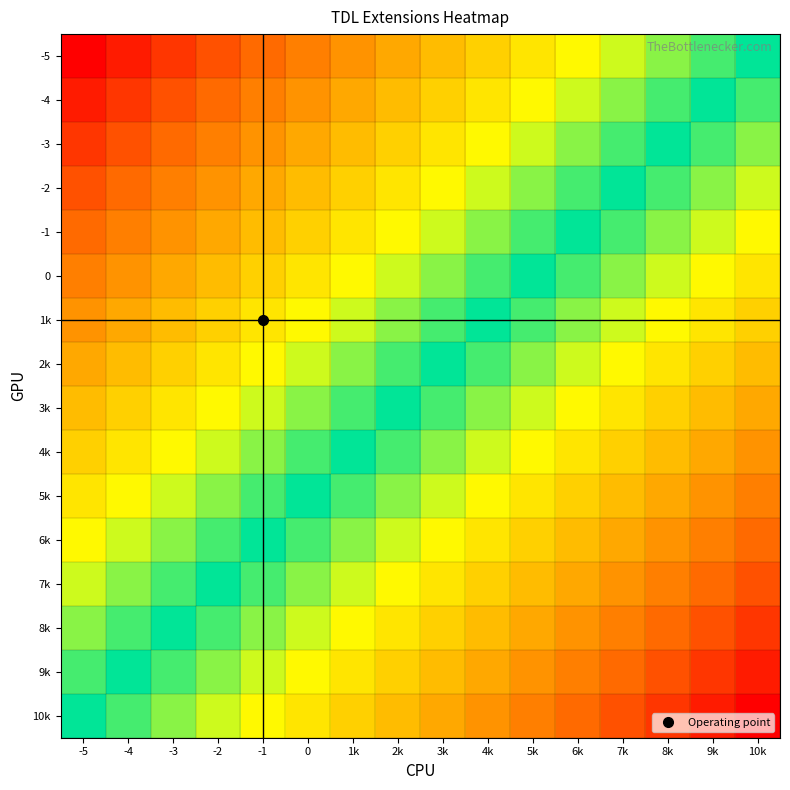

Between 2k and 7k, which is larger?

7k